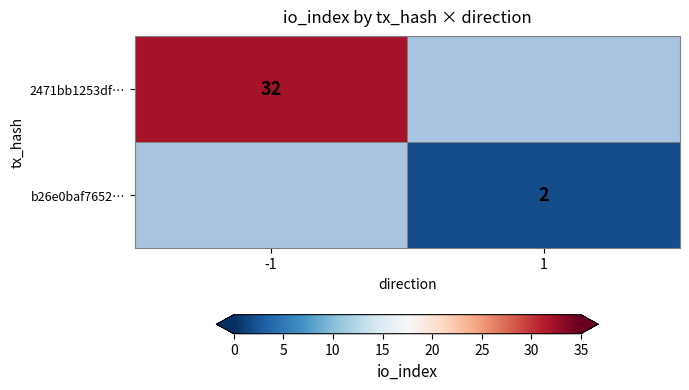

Is the value of b26e0baf7652… at 1 greater than the value of 2471bb1253df… at -1?

No